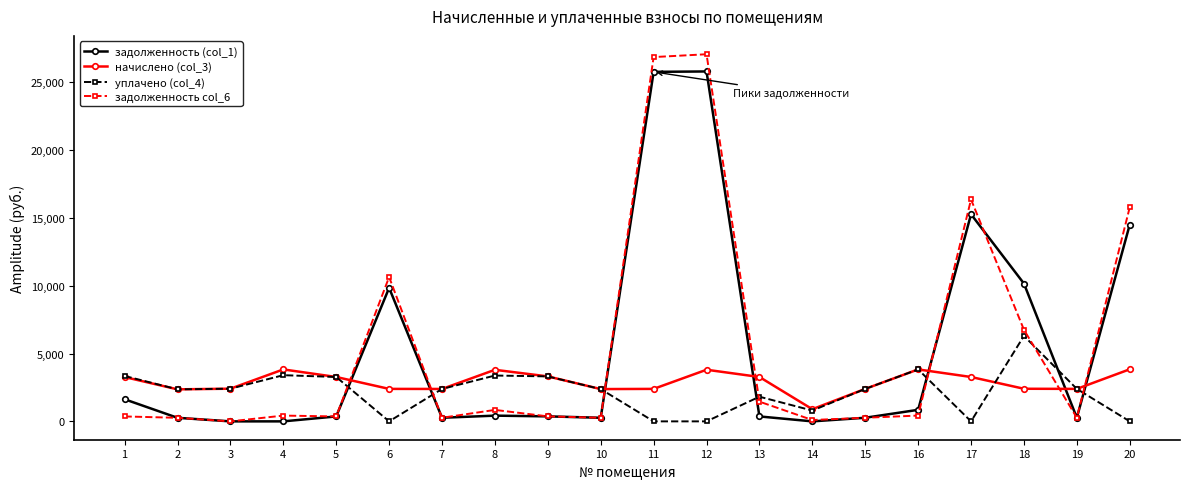

What is the sum of the уплачено (col_4) values at 5 and 6?

3272.2